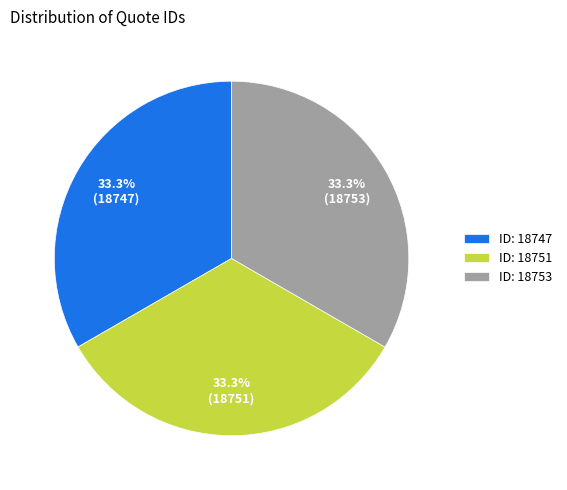

What portion of the pie excludes ID: 18751?

66.7%